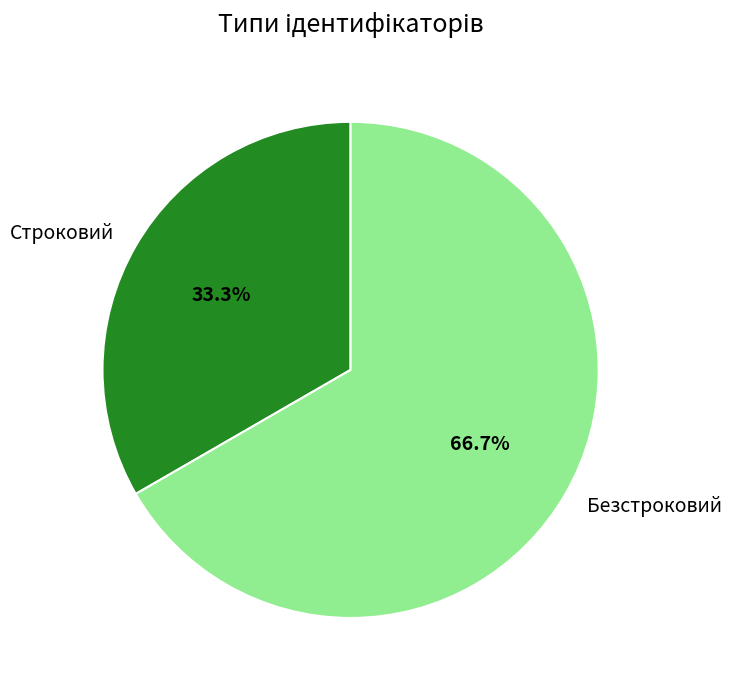

What percentage is the Строковий slice, to the nearest percent?

33%